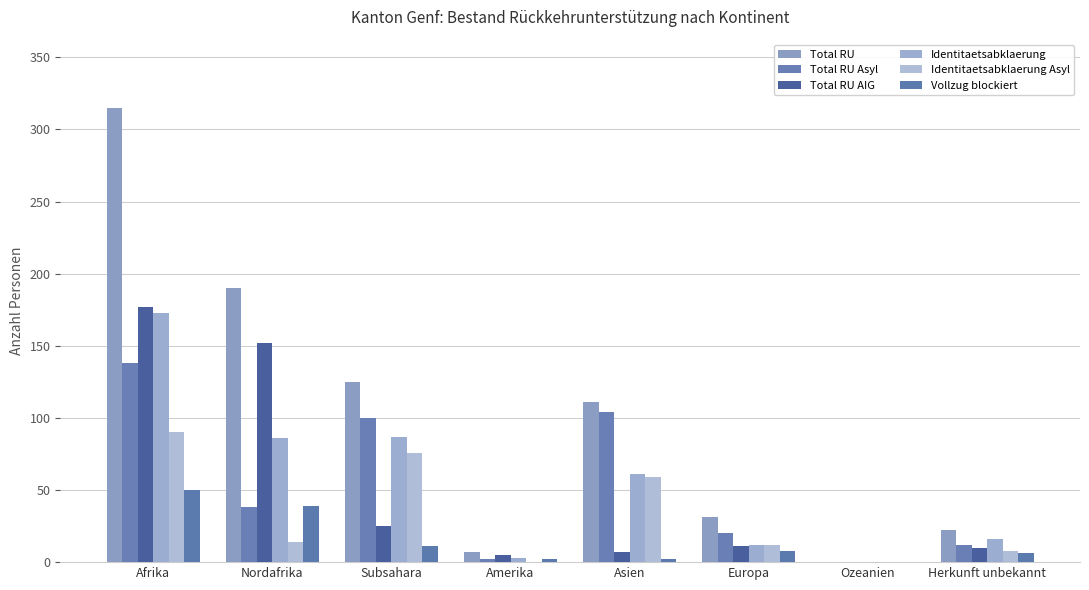

What is the sum of the Identitaetsabklaerung values at Europa and Ozeanien?

12